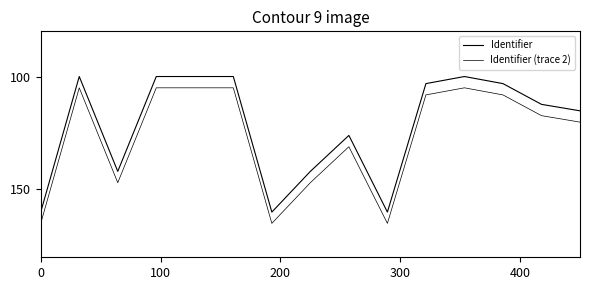

Does the chart display data point markers on the line(s)?

No